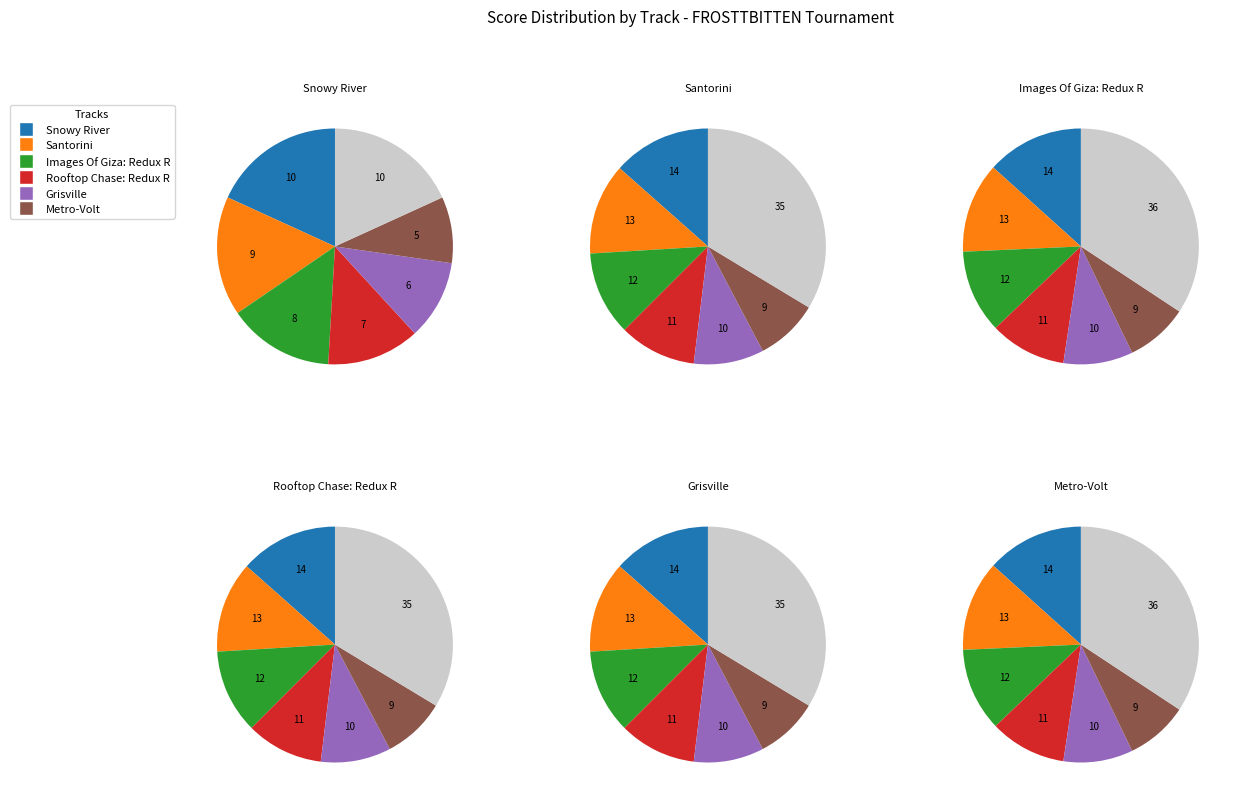

Does NARU account for over 50% of the chart?

No